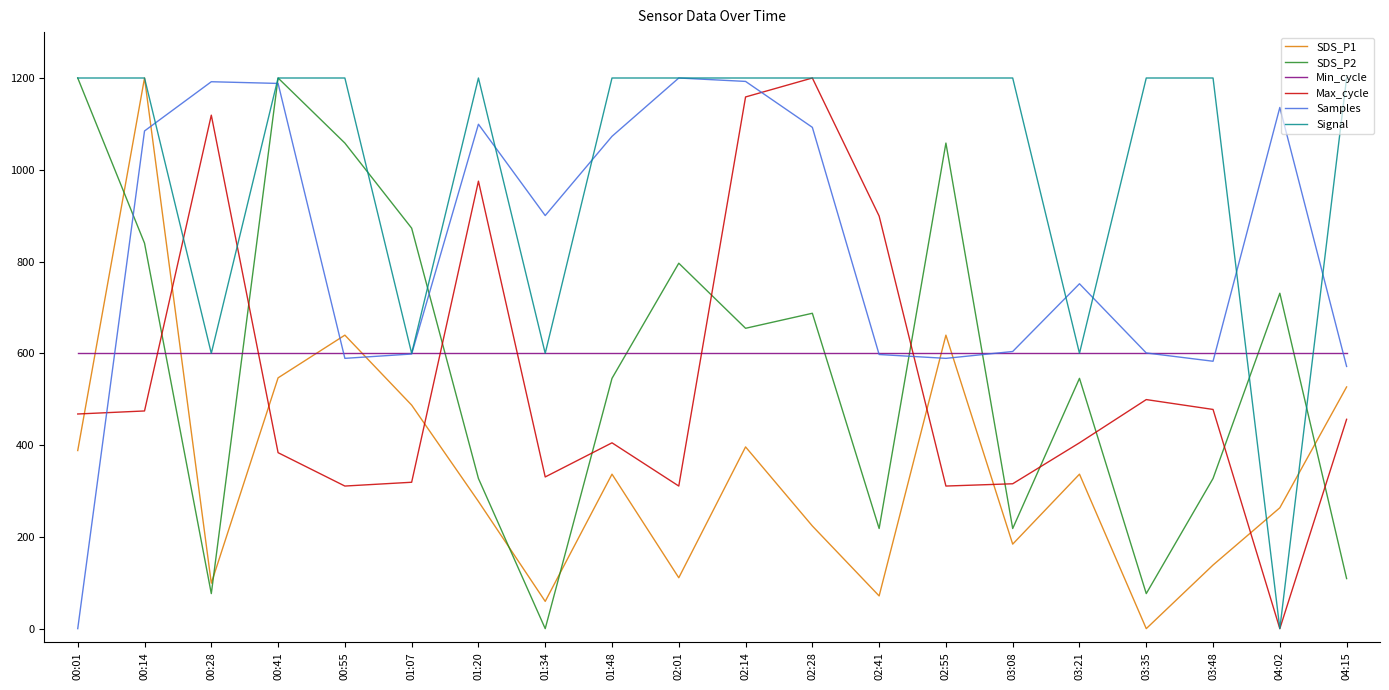

How many lines are shown in the chart?

6